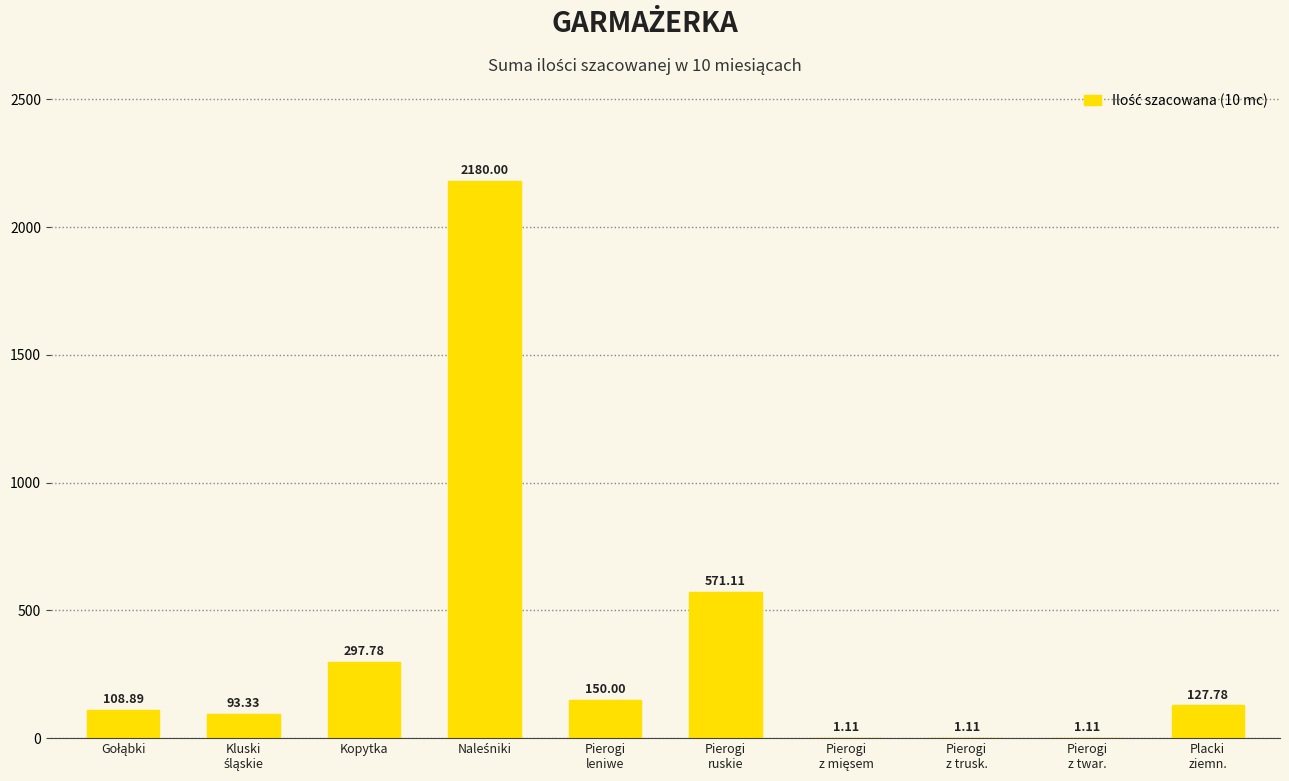

Where does the data first go above 127?

Kopytka